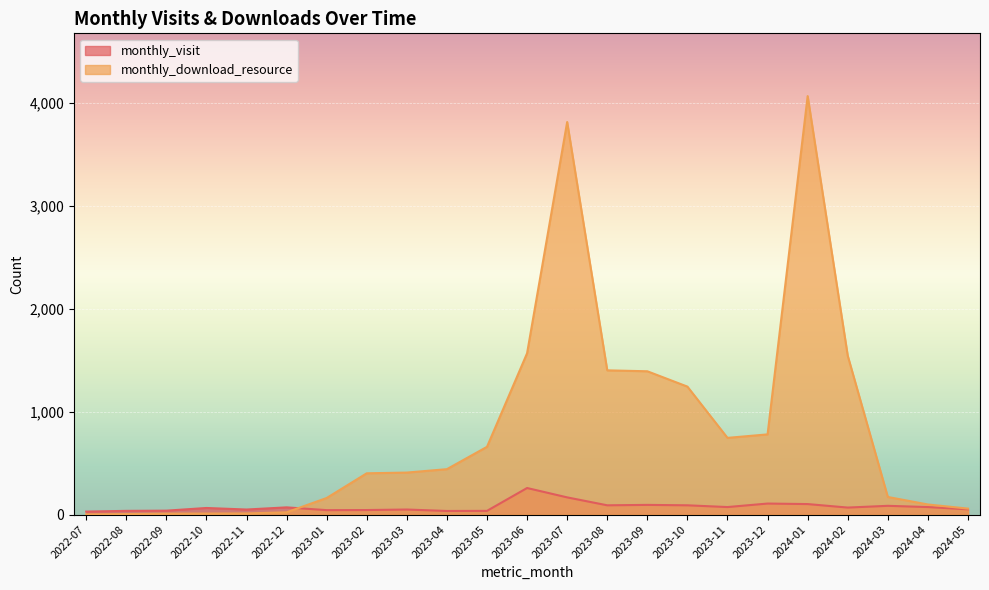

What is the minimum value shown in the chart?

2